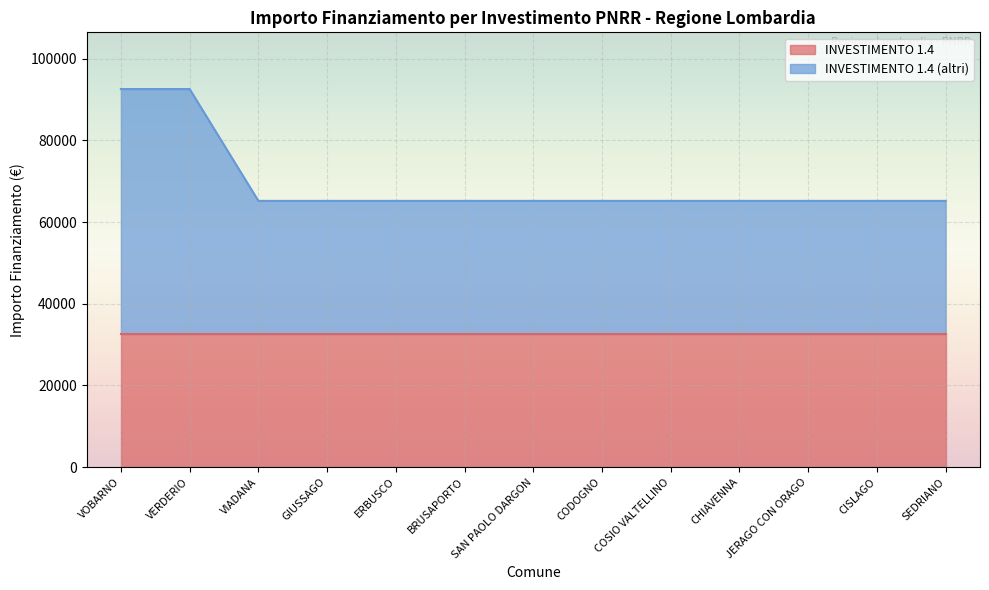

Reading right to left, what are all the values shown in this chart?

65178	65178	65178	65178	65178	65178	65178	65178	65178	65178	65178	92555	92555